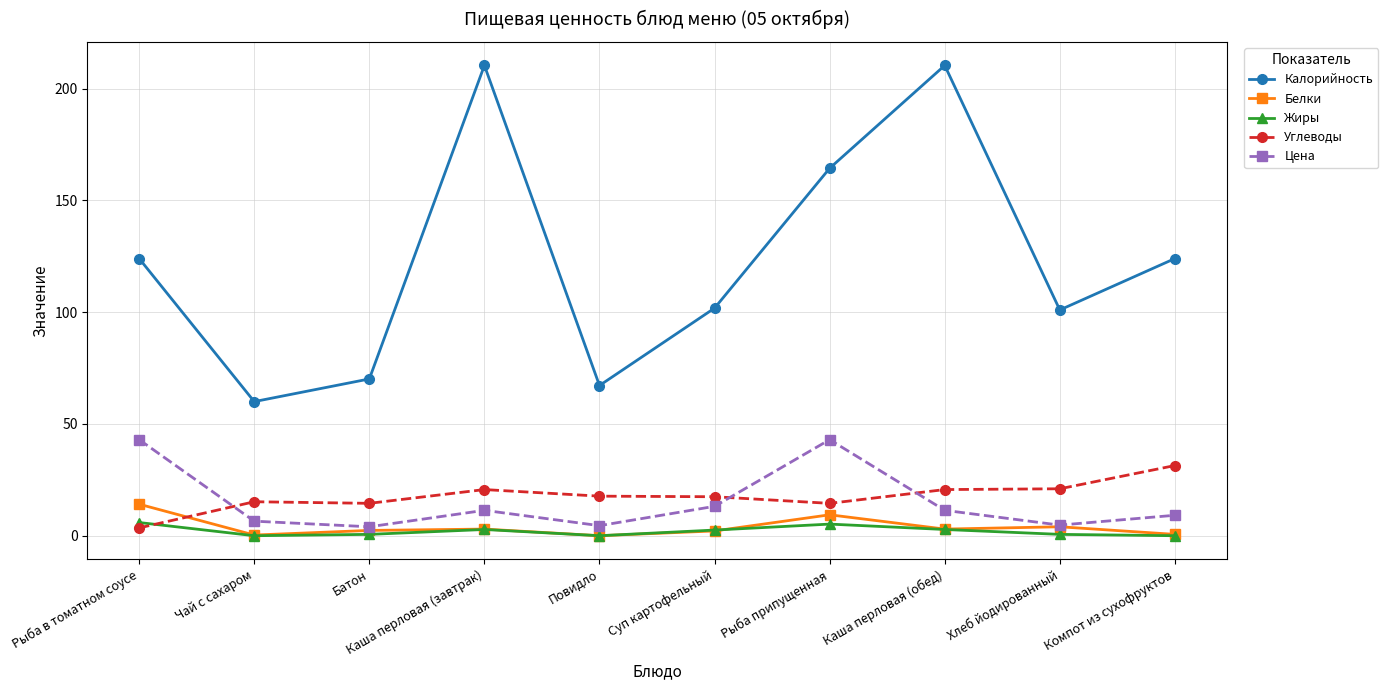

What is the difference between the highest and lowest values at Каша перловая (завтрак)?

207.6